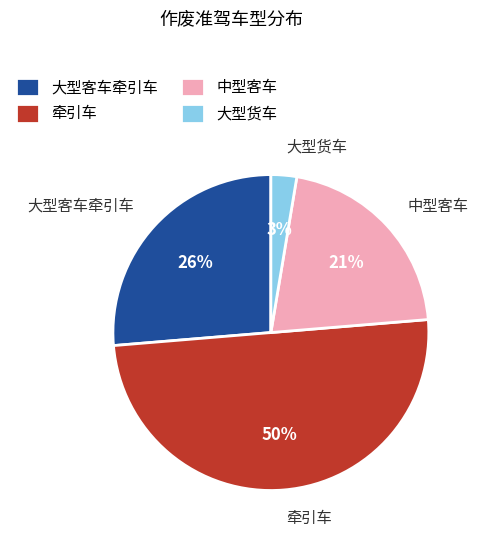

To the nearest percent, what is the difference between the 牵引车 and 大型货车 slice percentages?

47%